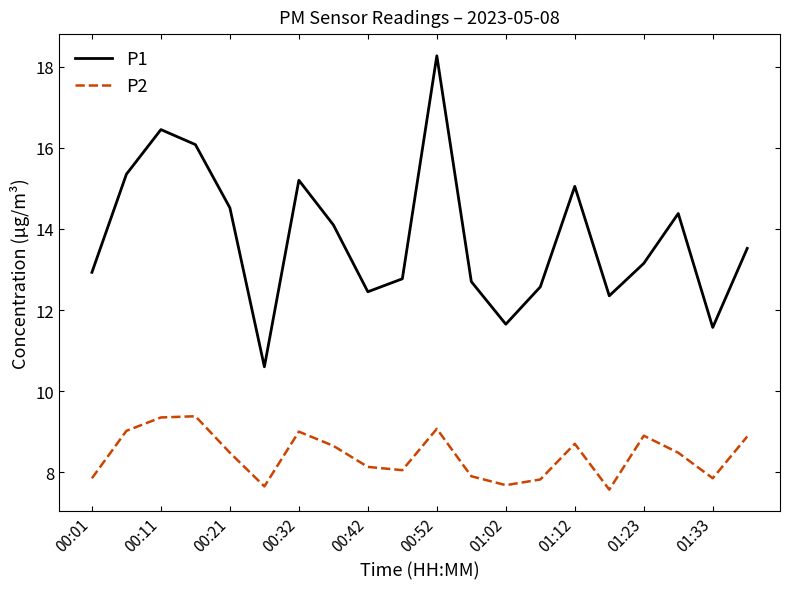

True or false: P1 has more than 0 interior local peaks.

True